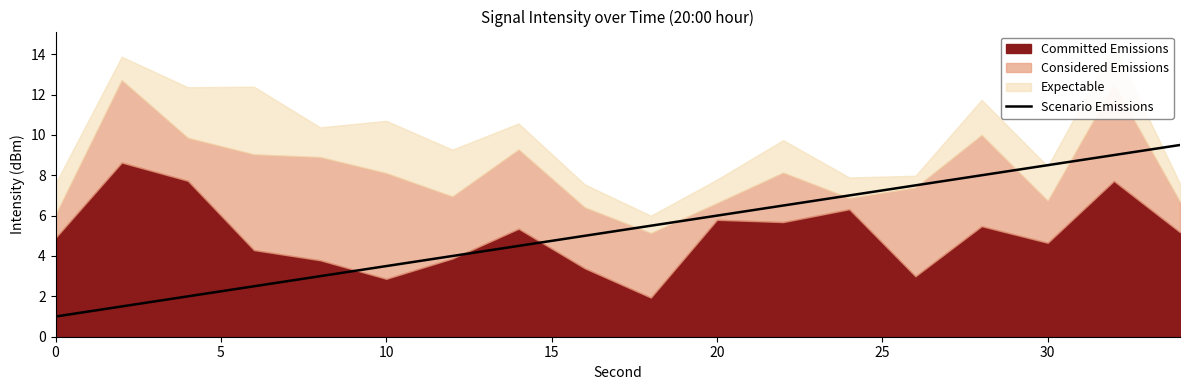

What is the minimum value for Scenario Emissions?

1.0